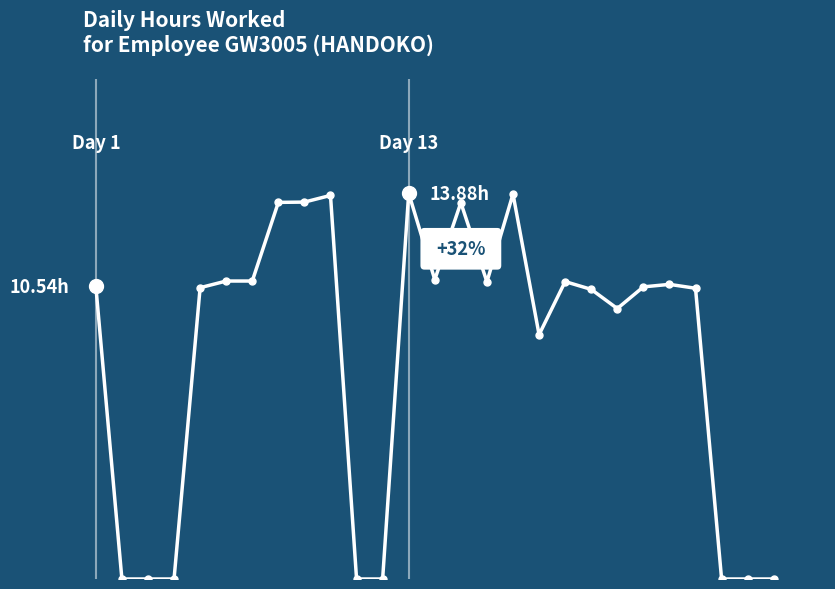

Where is the first local maximum?

9